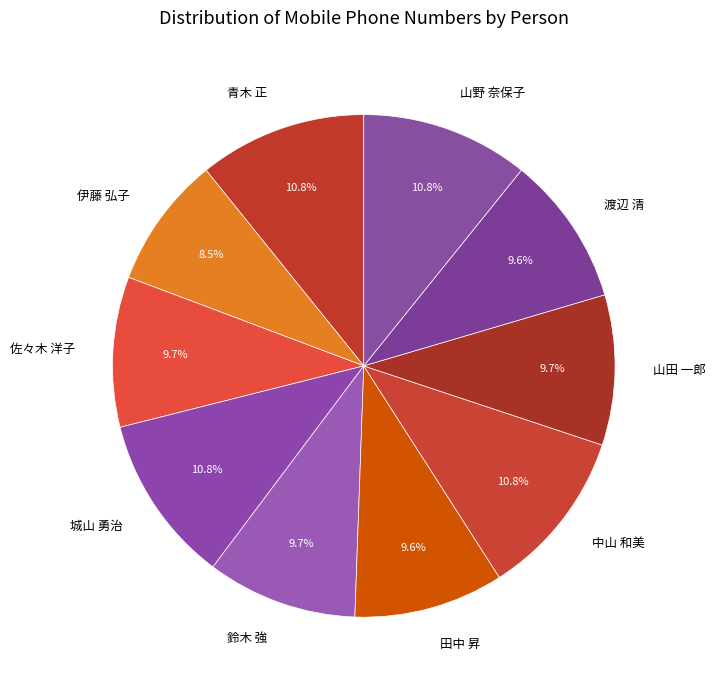

Which category has the smallest portion of the pie?

伊藤 弘子